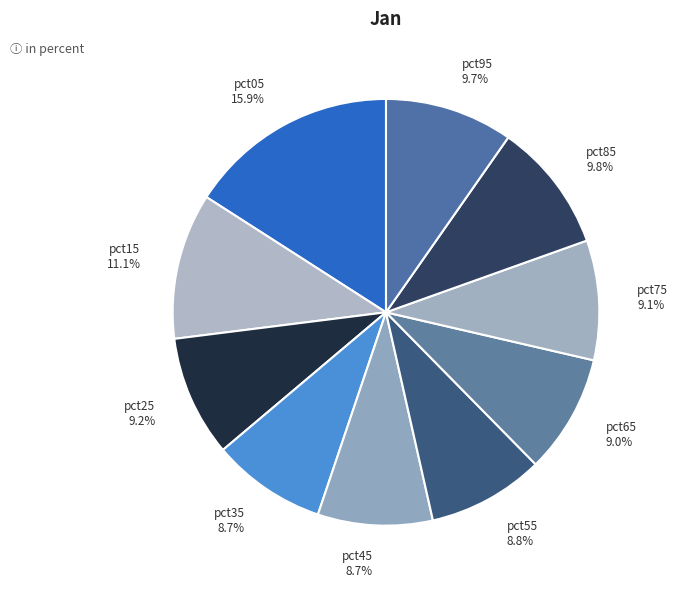

Do pct15 and pct25 together represent more than half of the pie?

No